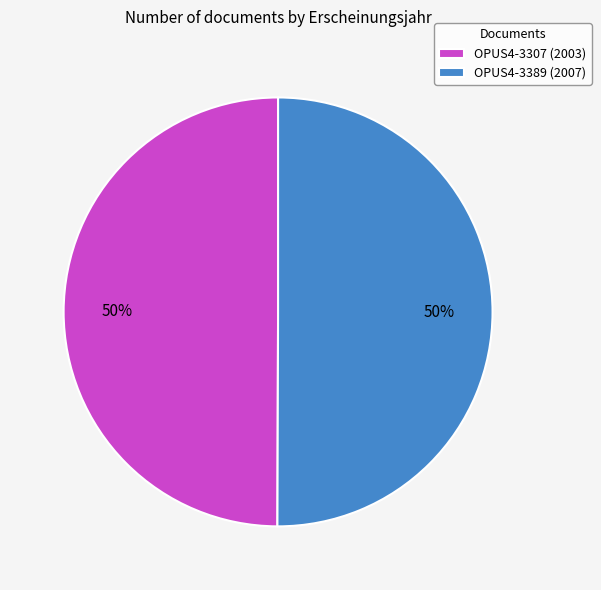

Count the number of slices in the pie.

2